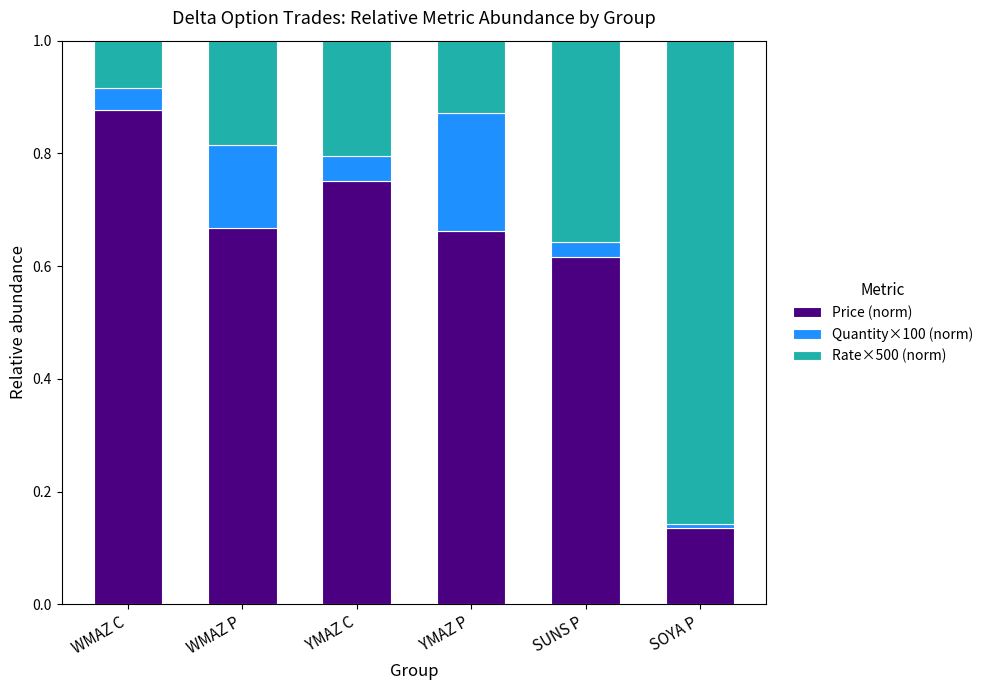

Are the bars grouped side by side (vs. stacked)?

No